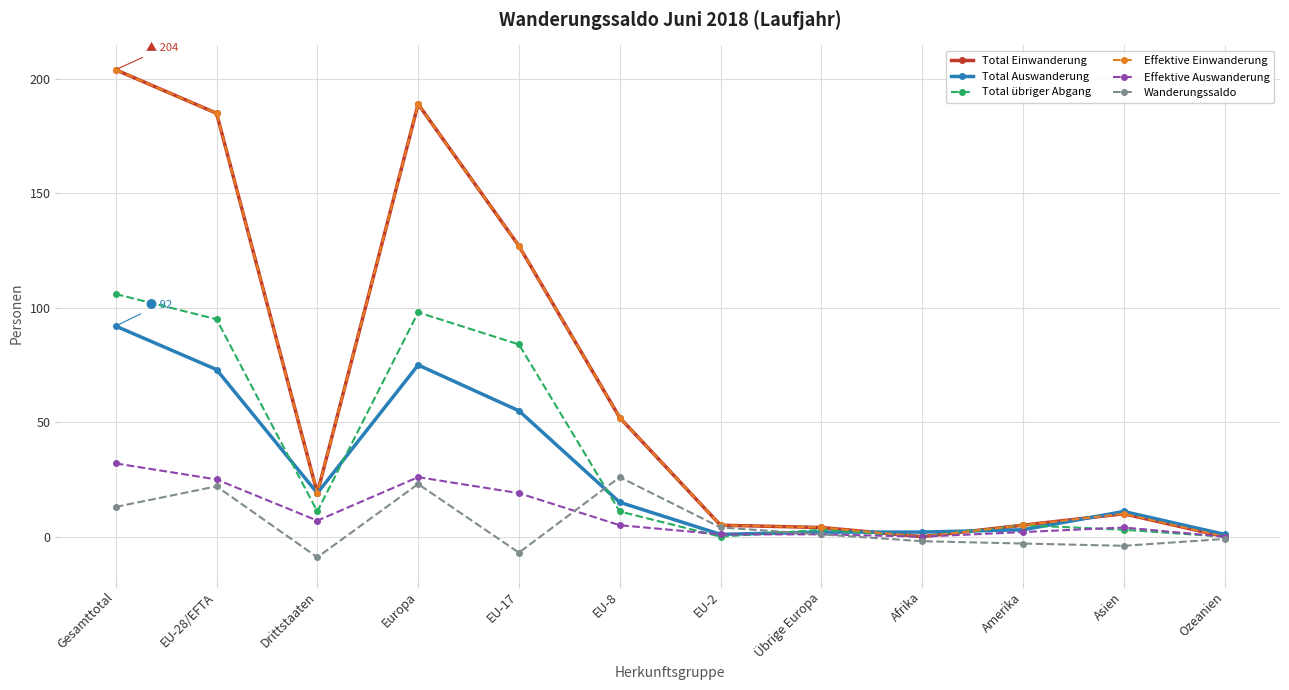

True or false: Total Einwanderung and Wanderungssaldo intersect in this chart.

False